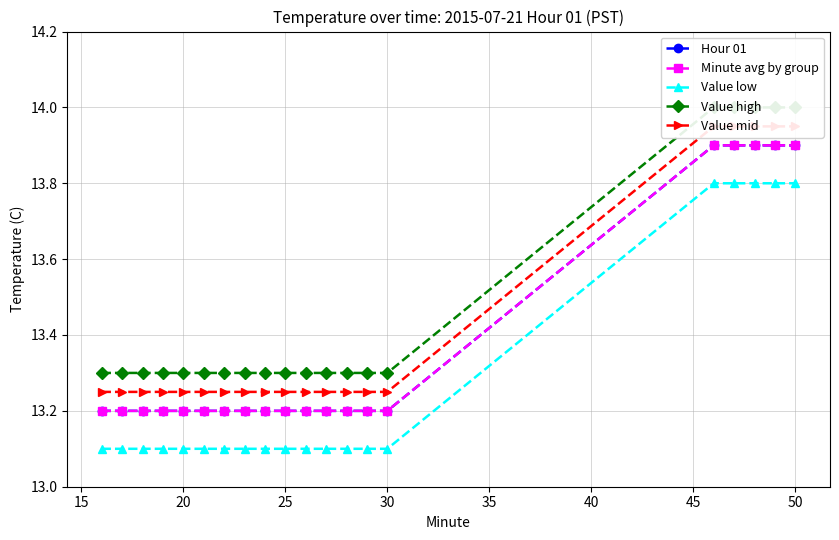

Is it true that Value high equals 17.9 at 35?

False